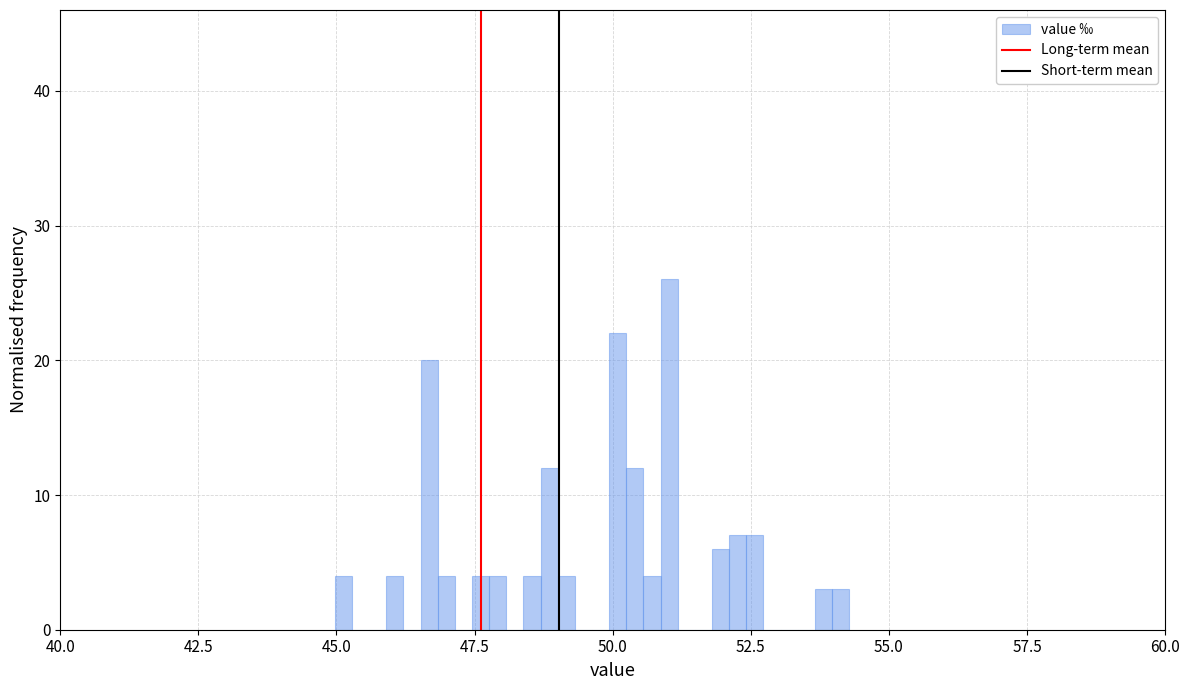

Around what value on the x-axis is the tallest bar? Give the approximate position of its centre, as read against the axis.

51.0